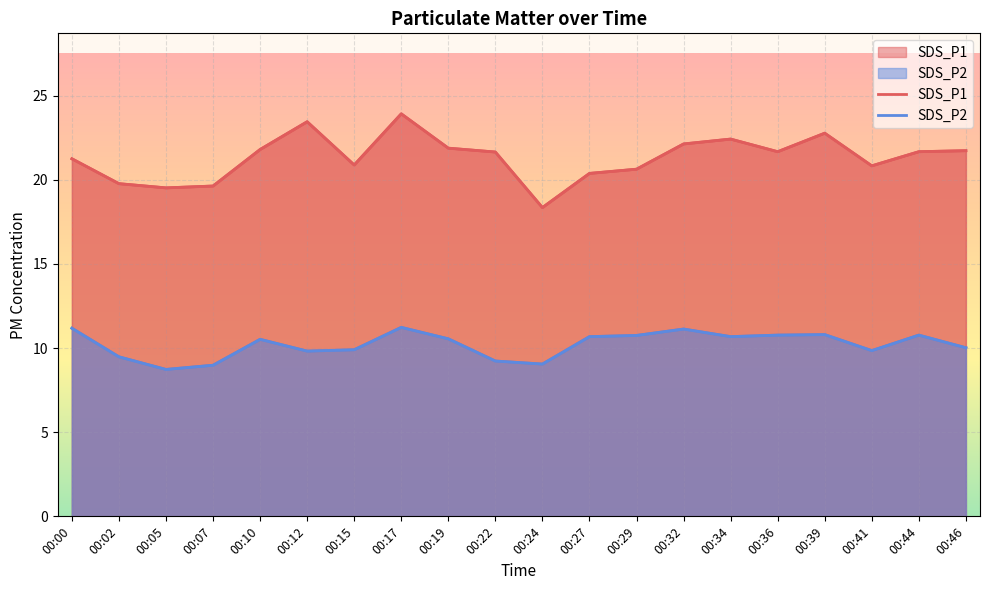

At which category is the sum across all series the highest?

00:17